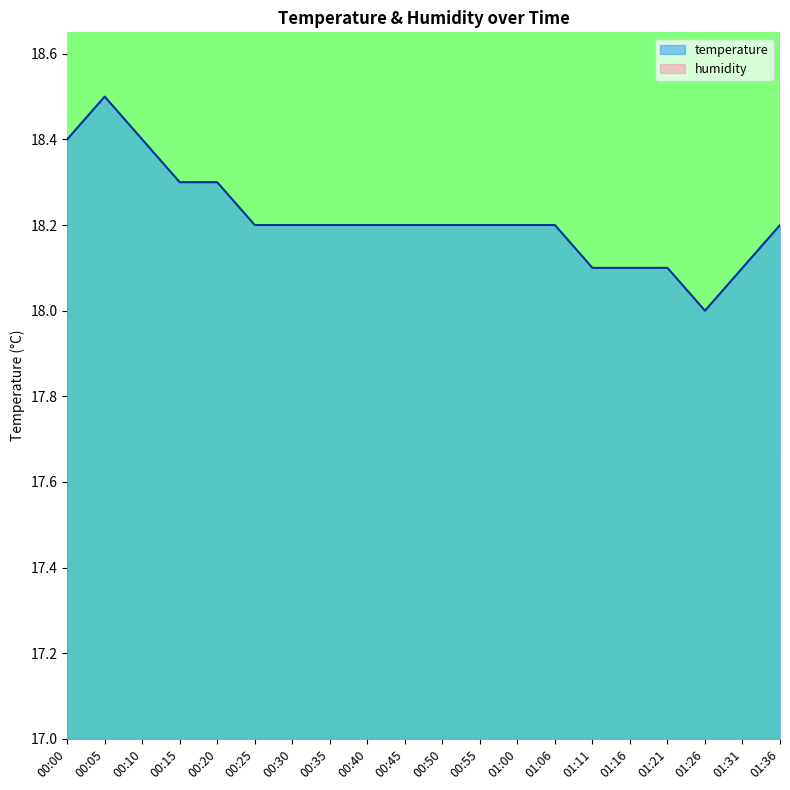

What position from the right is 00:55?

9